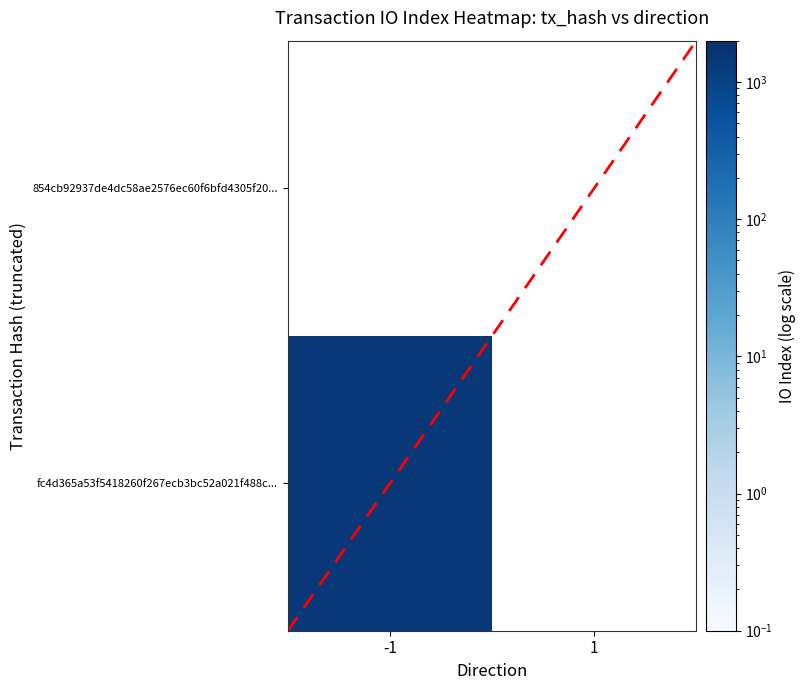

Where is 854cb92937de4dc58ae2576ec60f6bfd4305f20 nearest to the value 0?

-1